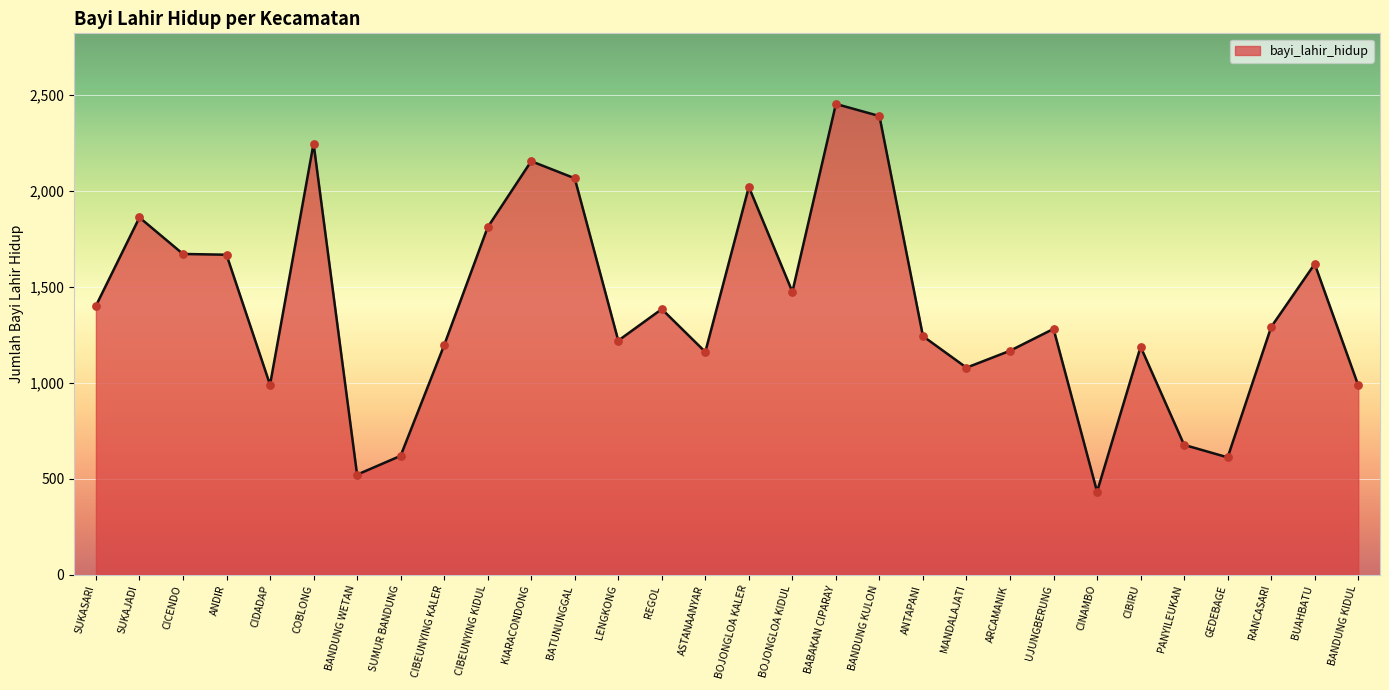

Approximately how many times larger is the value at SUMUR BANDUNG compared to BABAKAN CIPARAY?

0.3